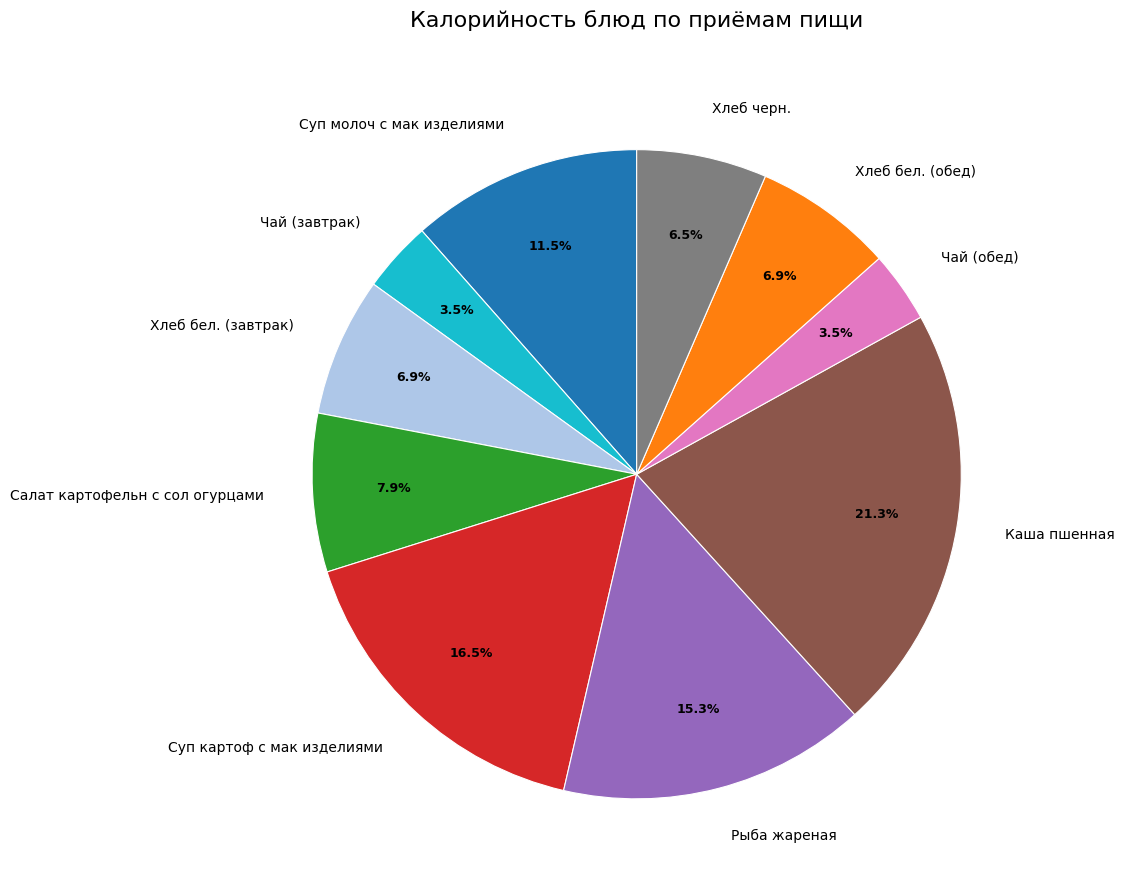

What is the total percentage of Хлеб бел. (завтрак) and Хлеб черн.?

13.4%